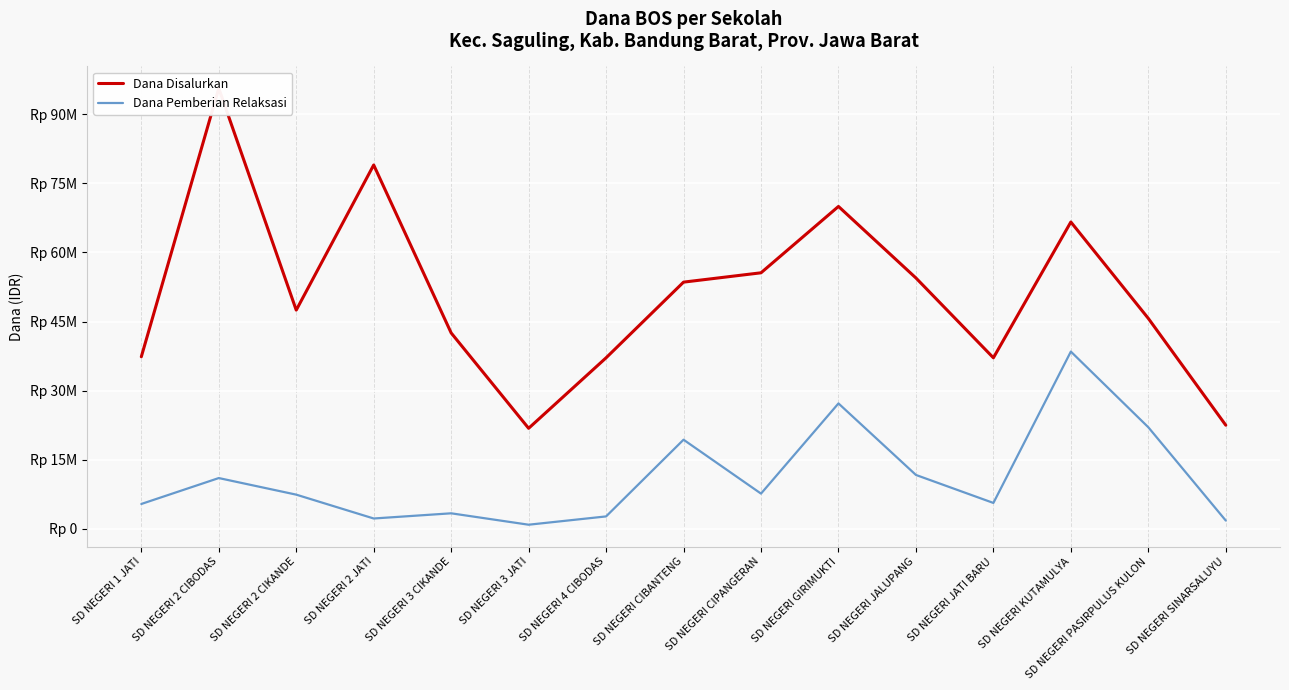

Which series has the largest total across all categories?

Dana Disalurkan